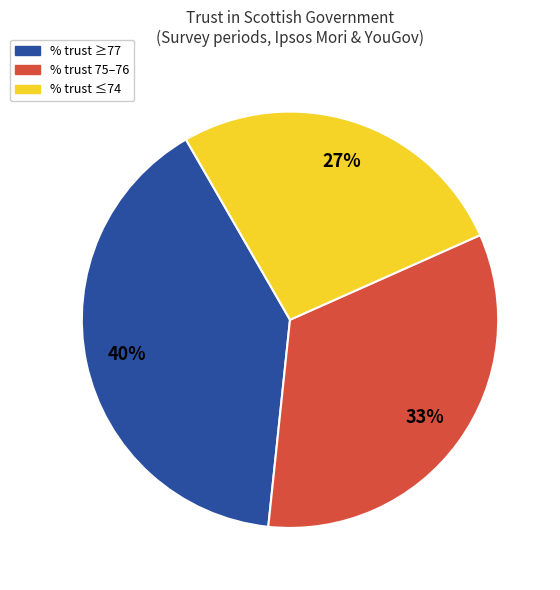

Approximately how many times larger is the value at % trust ≥77 compared to % trust 75–76?

1.2